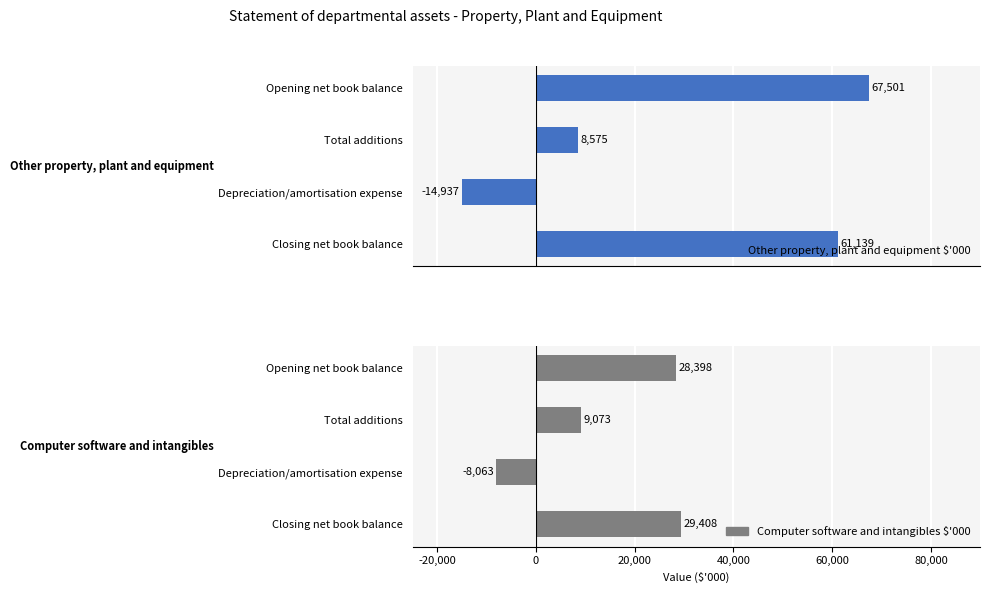

How many distinct data groups are displayed?

2